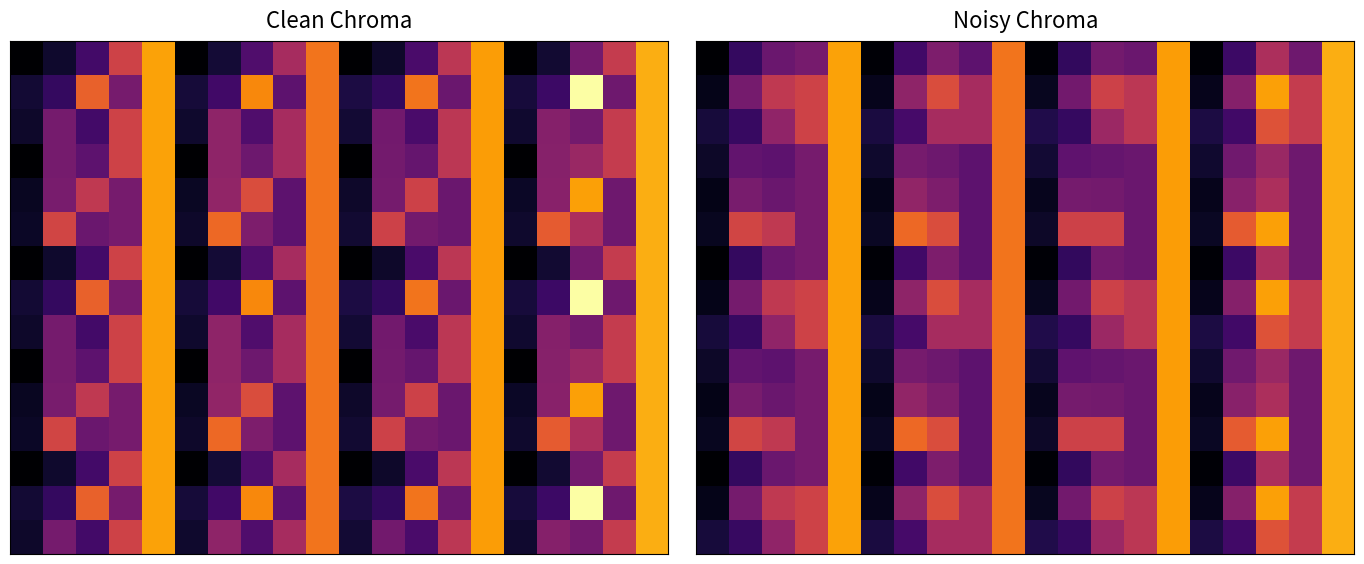

At how many categories does at least one series exceed 8?

16